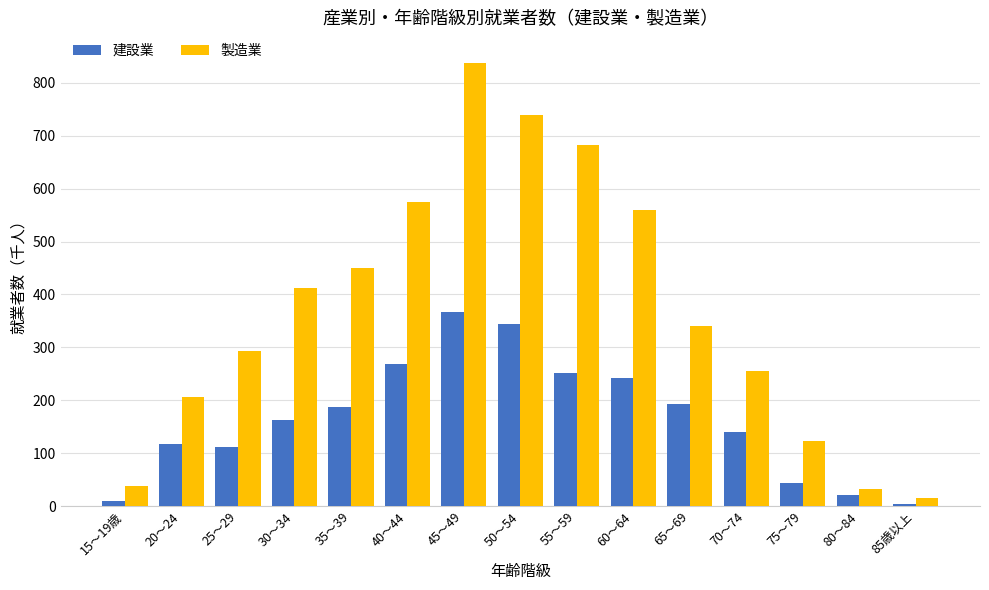

Is it true that 建設業 equals 367 at 45～49?

True